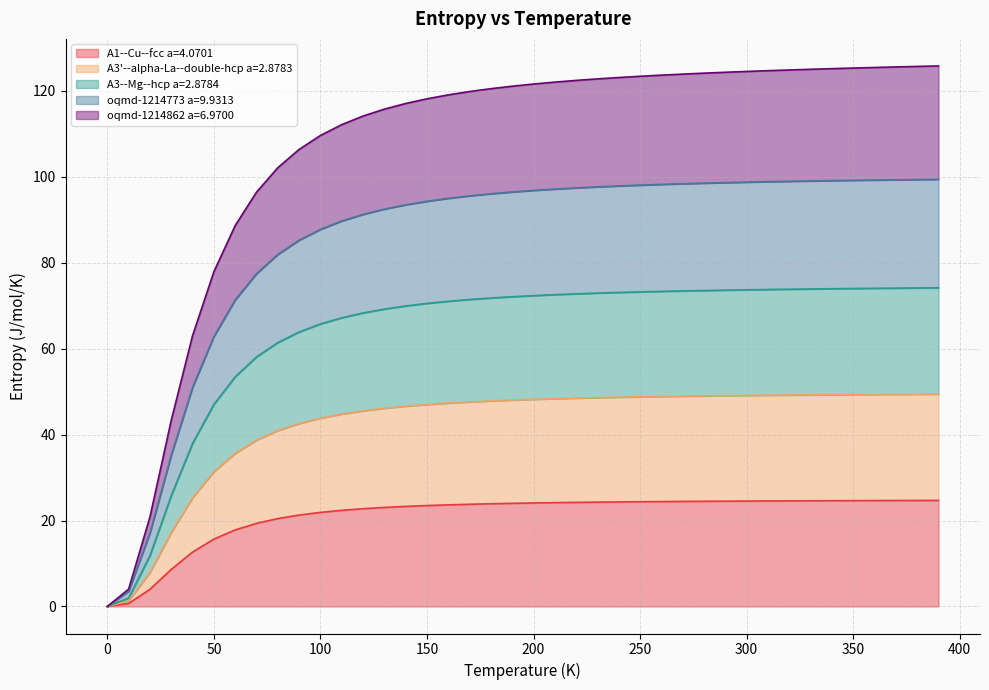

What is the maximum value for A1--Cu--fcc a=4.0701?

24.7